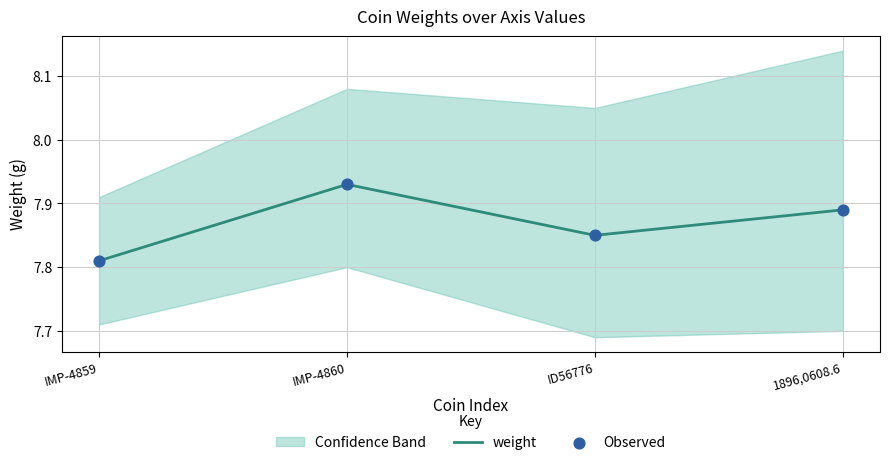

What is the total value across all series at ID56776?

15.7